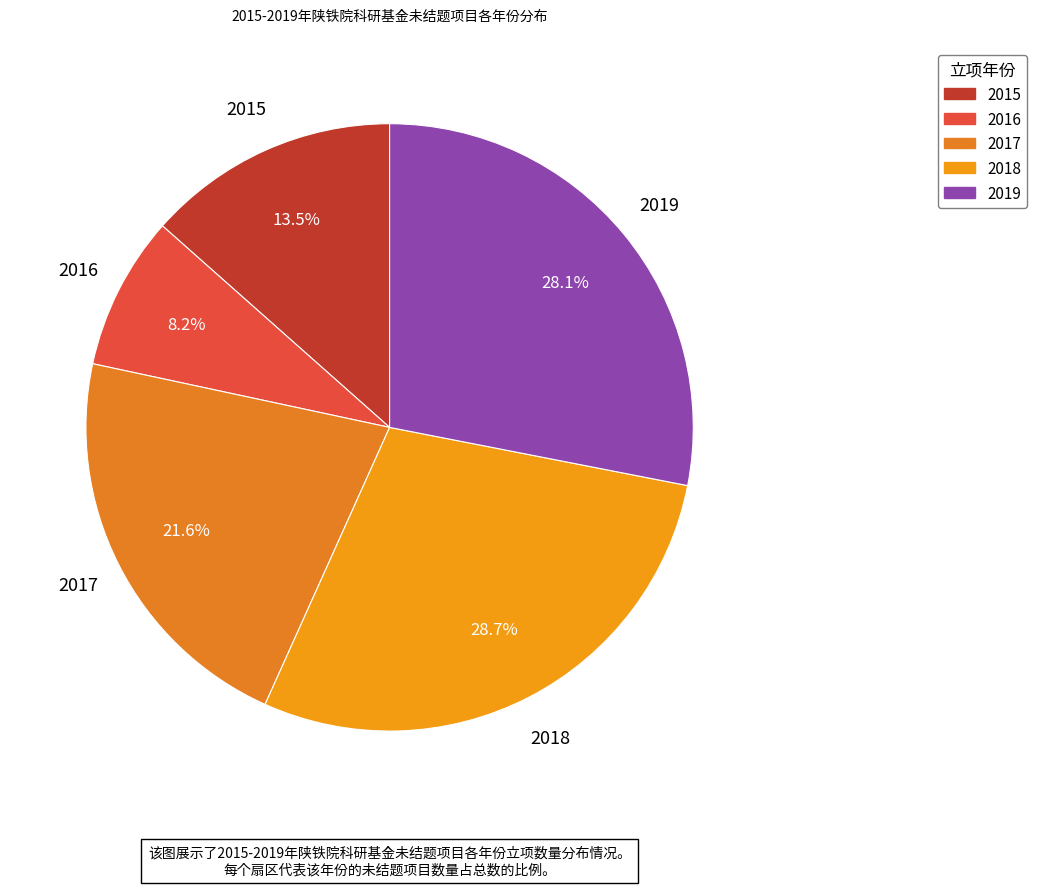

How many segments does this pie chart have?

5